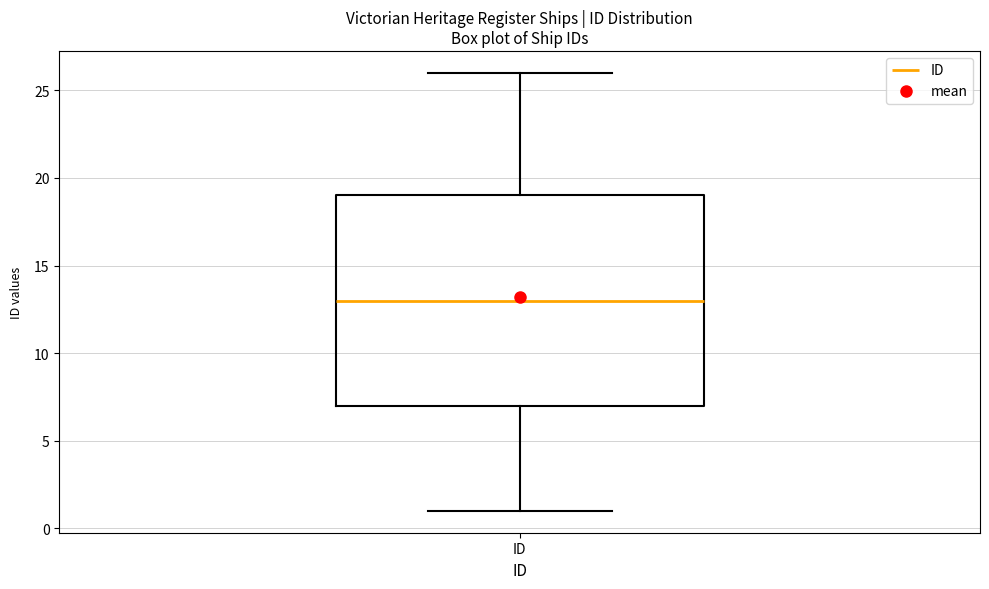

Where does the median line of the box for ID sit on the y-axis? The values are not printed on the chart, so give them approximately, as read against the axis.

13